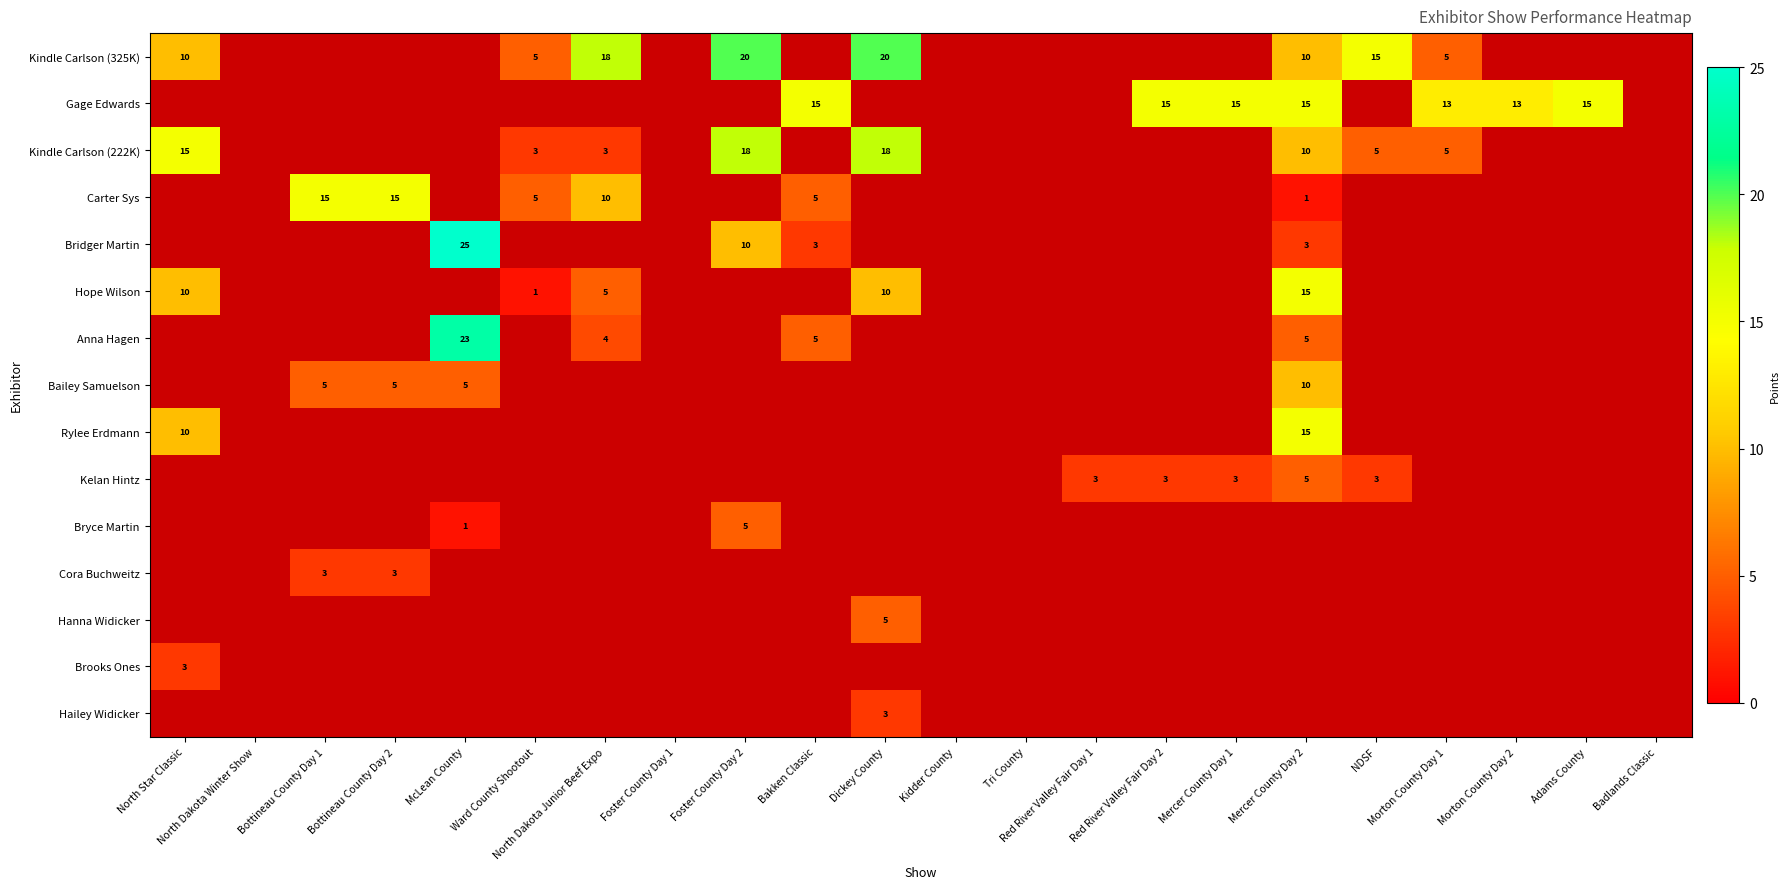

Is it true that Gage Edwards equals 22 at Mercer County Day 1?

False